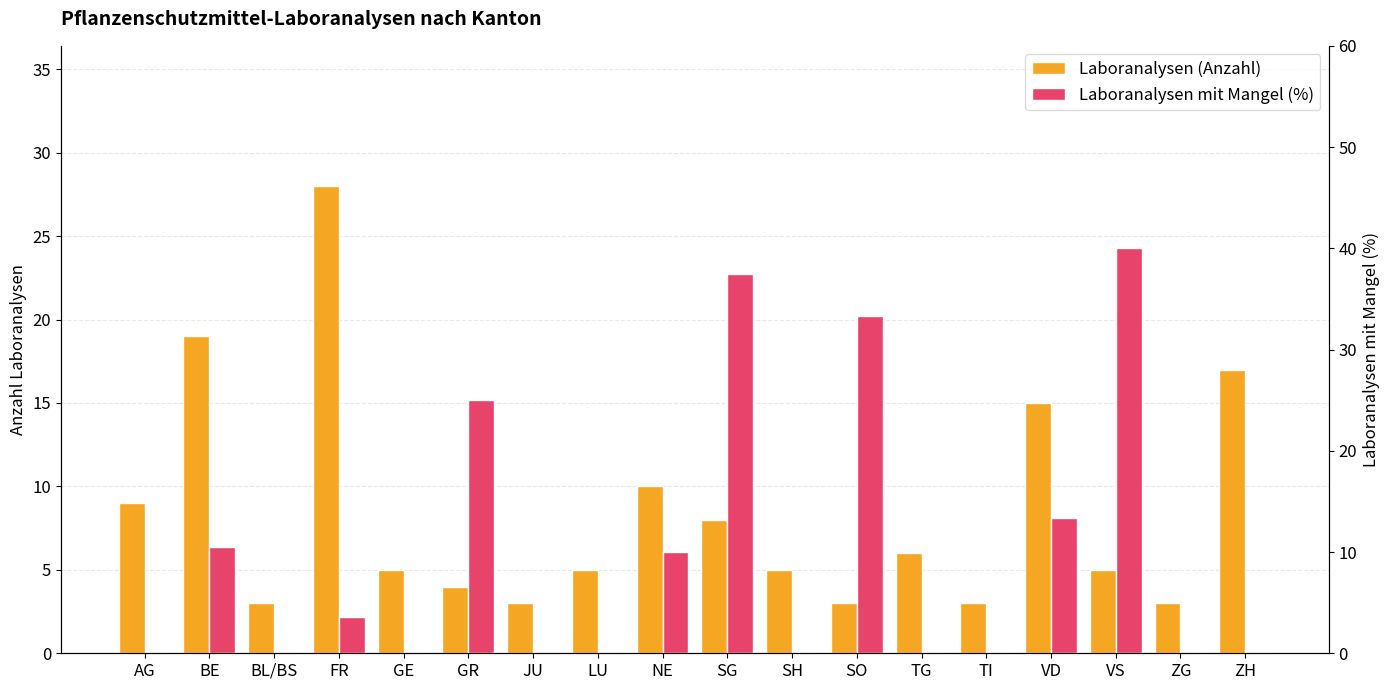

What is the total value across all series at NE?

20.0